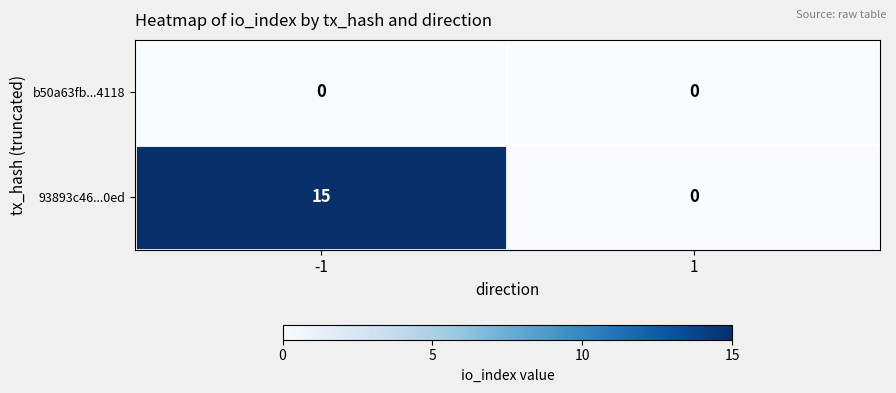

List the series in order of their peak value, highest first.

93893c46...0ed, b50a63fb...4118